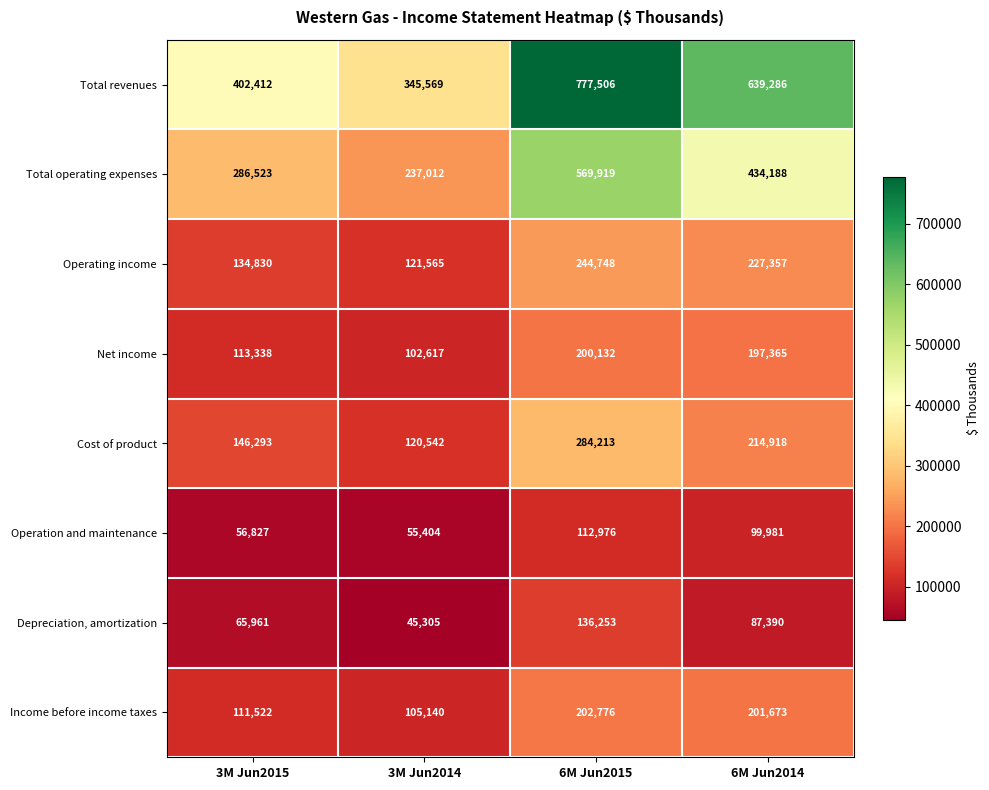

How many distinct data groups are displayed?

8